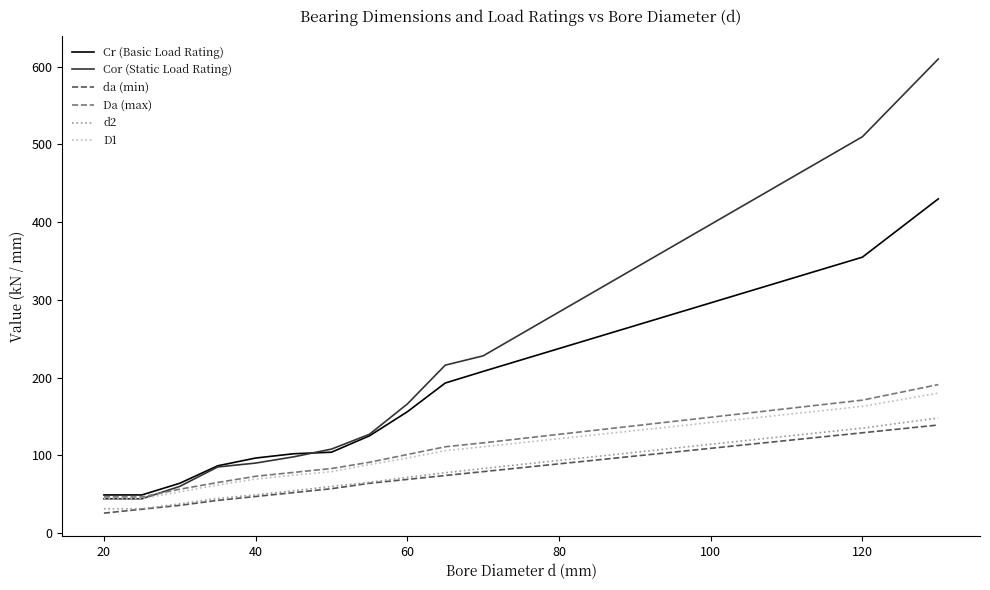

Which series has the largest total across all categories?

Cor (Static Load Rating)